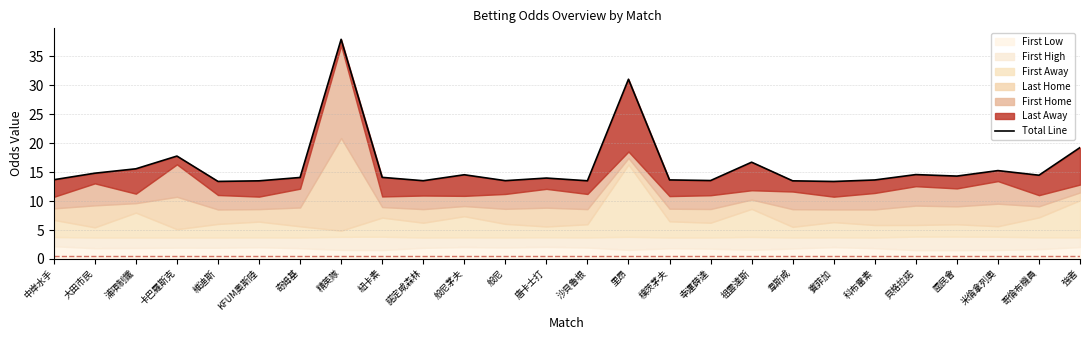

What is the minimum value shown in the chart?

13.4